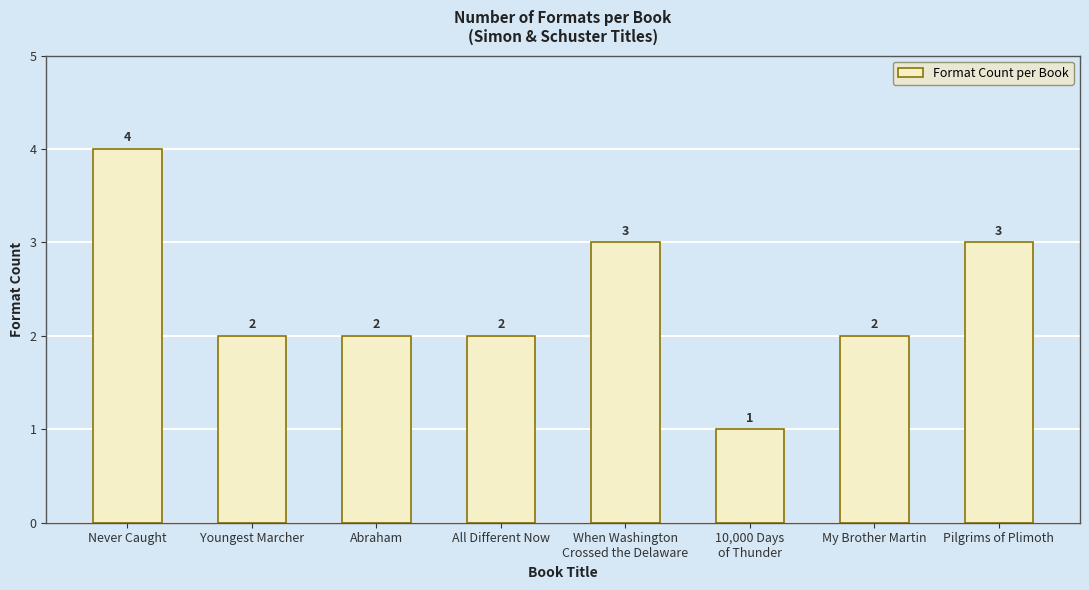

Reading left to right, extract all data points from this chart.

4	2	2	2	3	1	2	3